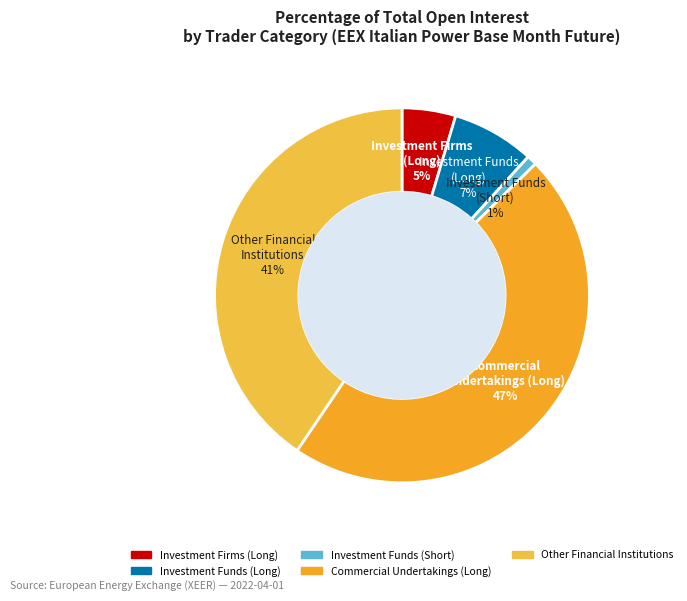

How many segments does this pie chart have?

5